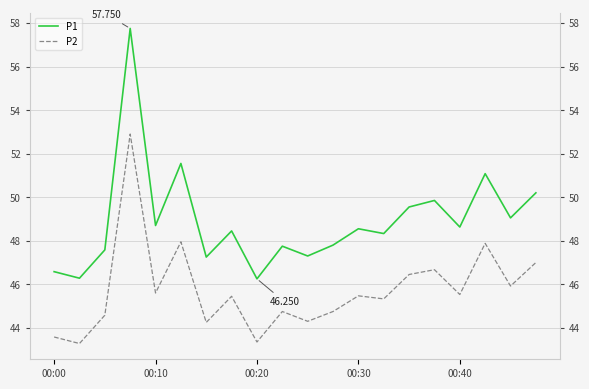

What is the difference between the highest and lowest values at 10?

3.0